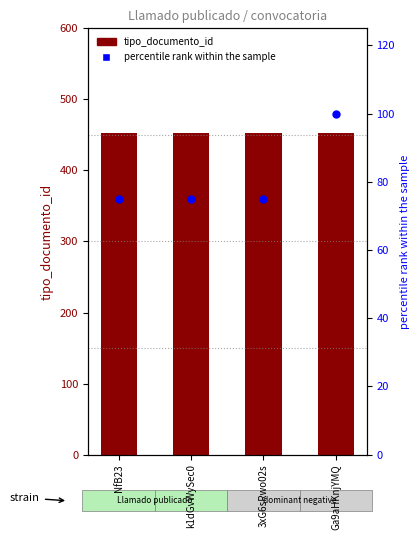

Which series contains the lowest Y value?

percentile rank within the sample